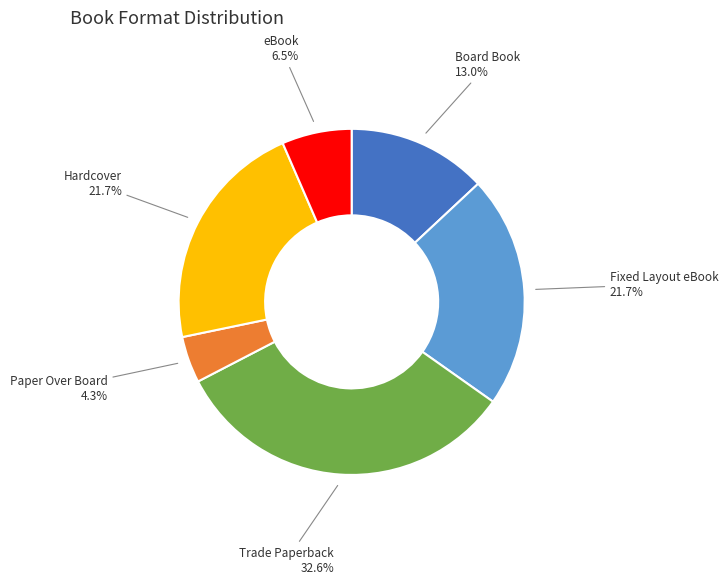

True or false: Fixed Layout eBook accounts for 1% of the total.

False